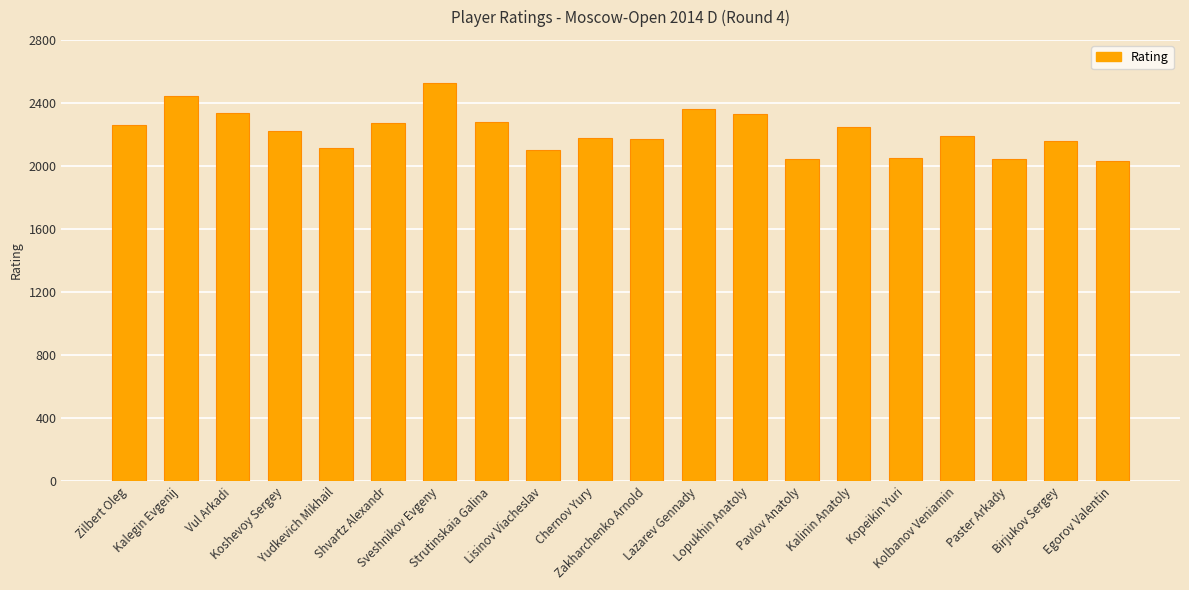

What is the average value?

2218